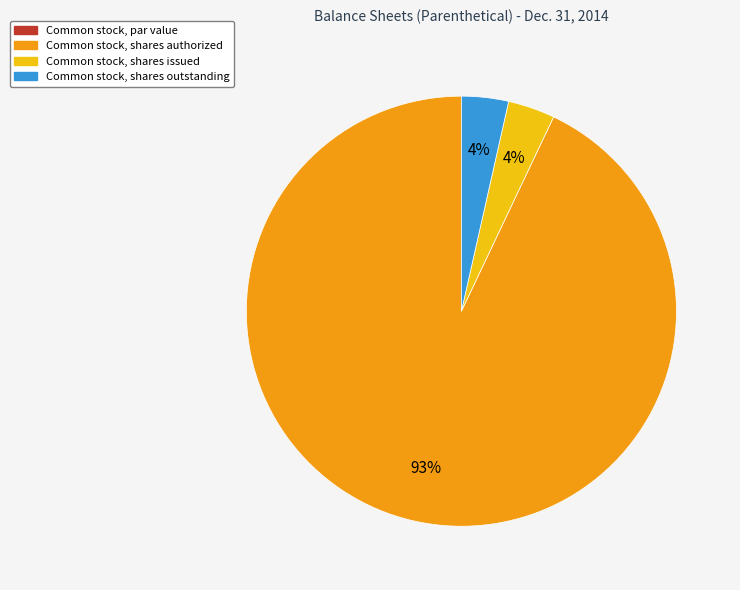

What is the largest slice in the pie chart?

Common stock, shares authorized